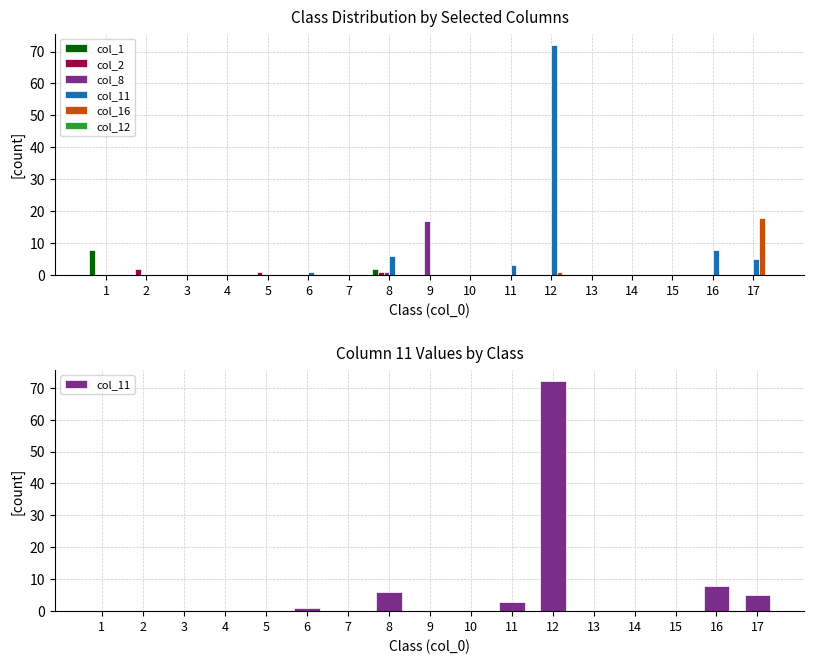

Between 1 and 12, which series saw the biggest shift?

col_11